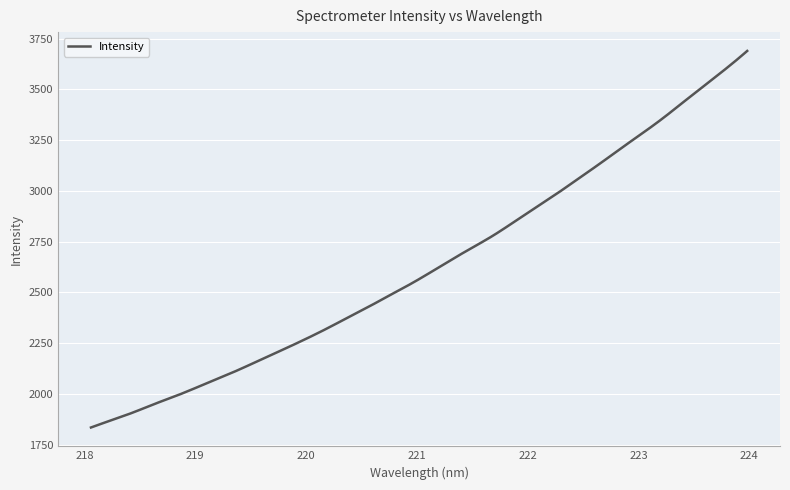

What is the smallest value displayed?

1834.6